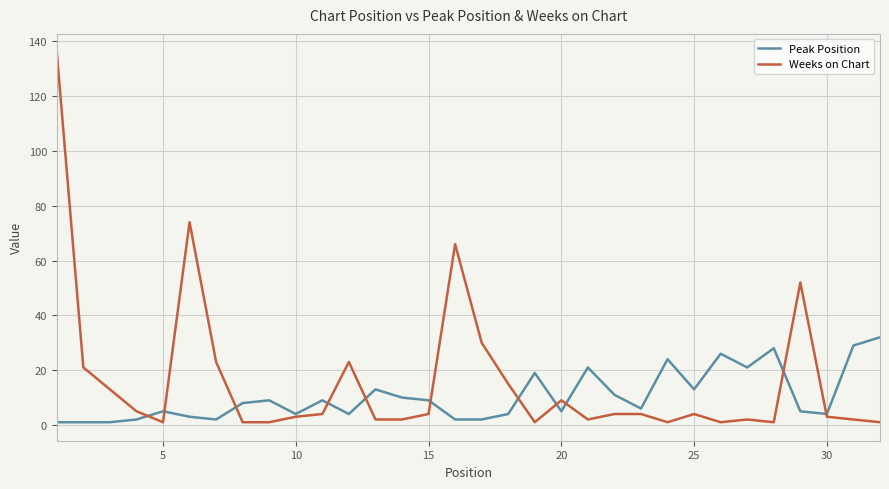

Reading right to left, what are all the values shown in this chart?

Peak Position: 32	29	4	5	28	21	26	13	24	6	11	21	5	19	4	2	2	9	10	13	4	9	4	9	8	2	3	5	2	1	1	1
Weeks on Chart: 1	2	3	52	1	2	1	4	1	4	4	2	9	1	15	30	66	4	2	2	23	4	3	1	1	23	74	1	5	13	21	136